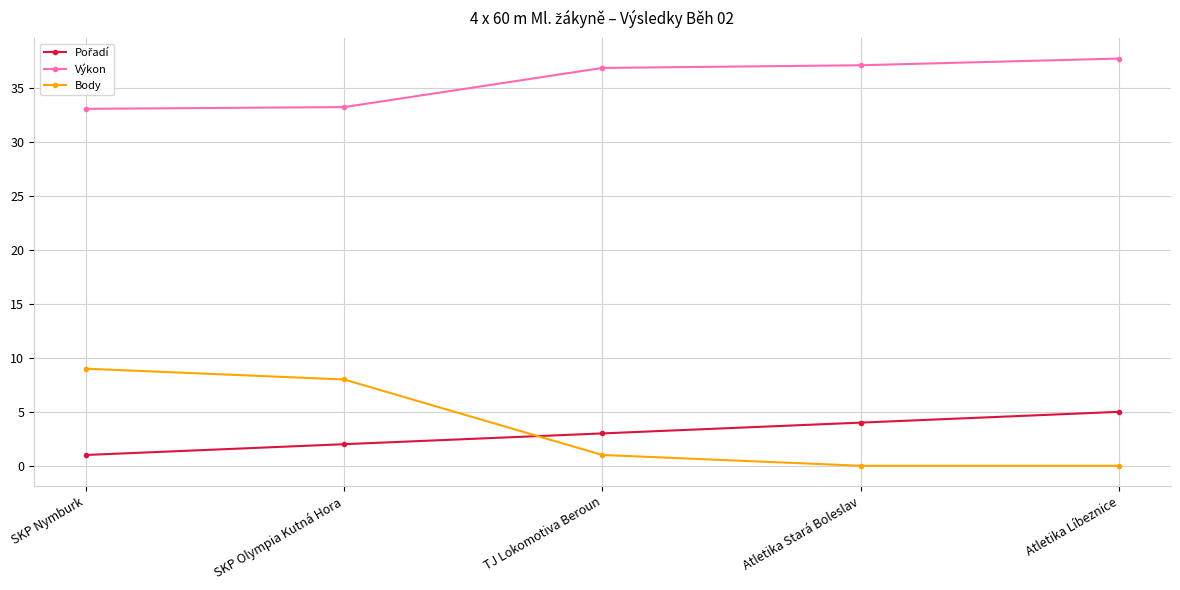

True or false: Body has more than 0 points higher than both neighbors.

False